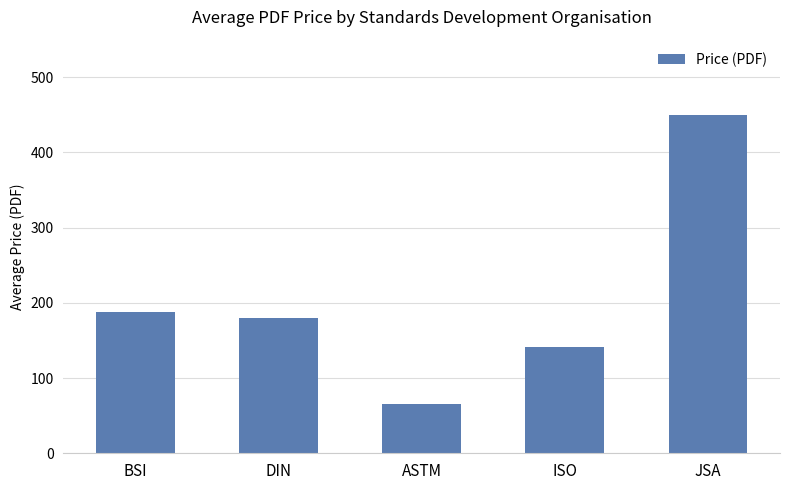

What is the difference between the maximum and minimum values?

385.0